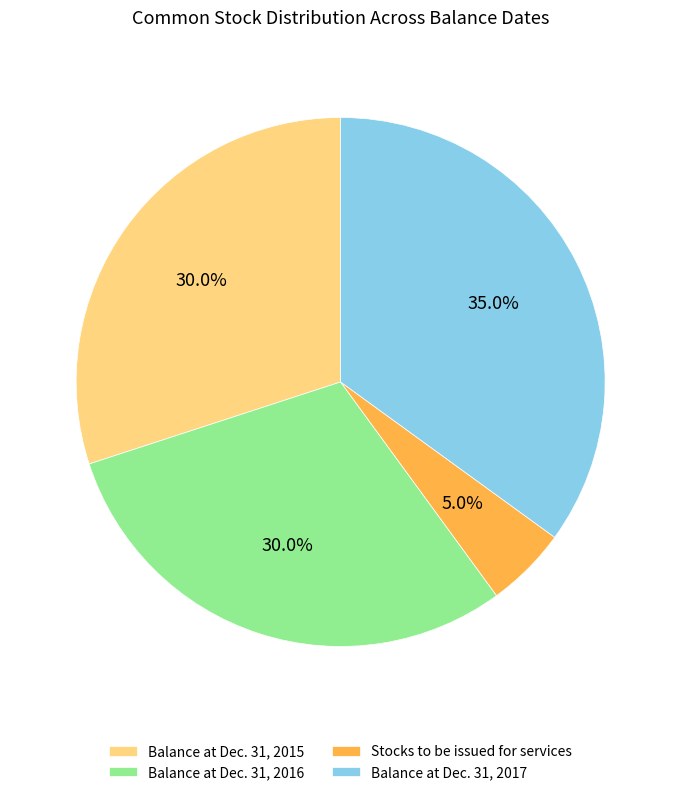

Which category has the biggest portion of the pie?

Balance at Dec. 31, 2017